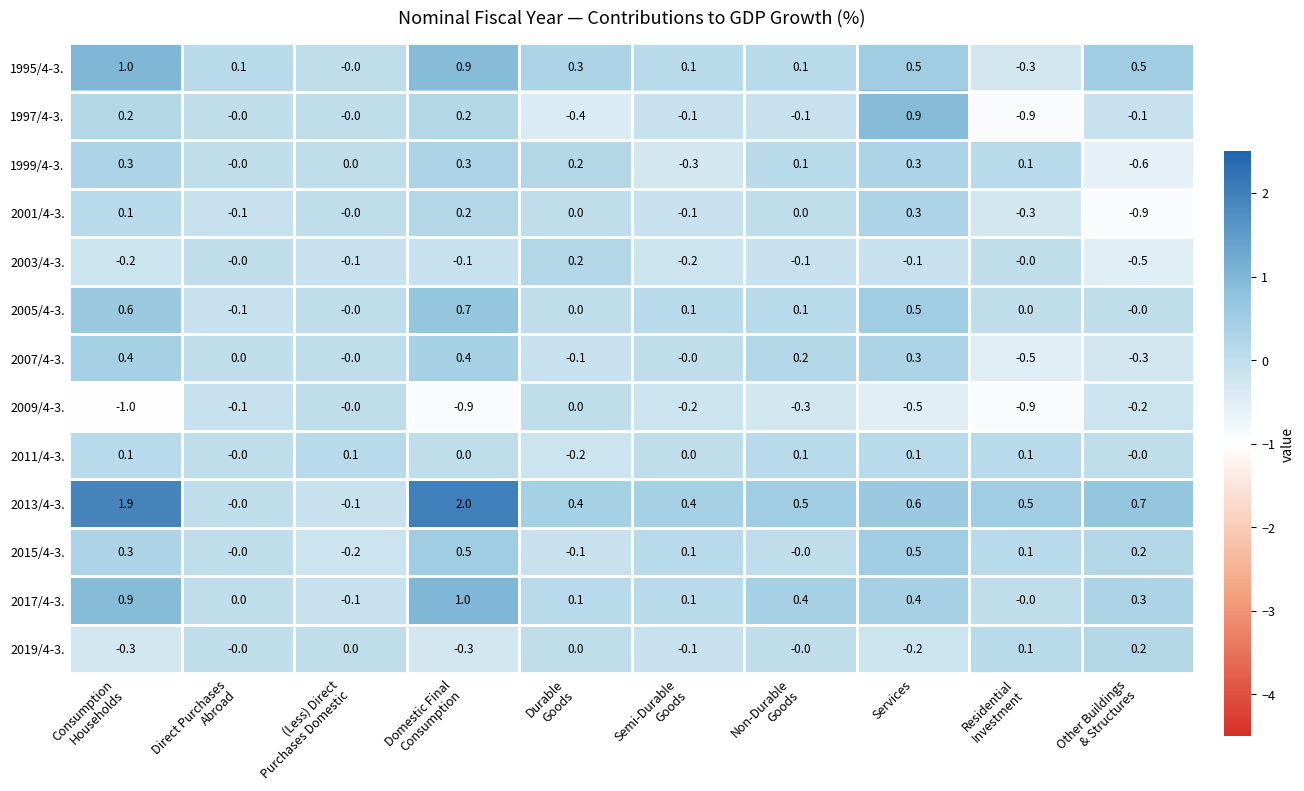

What is the maximum value shown in the chart?

2.0